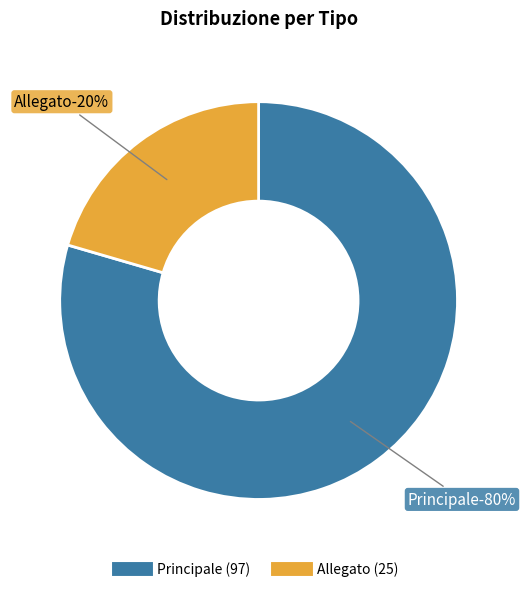

Rank the categories by value from highest to lowest.

Principale, Allegato